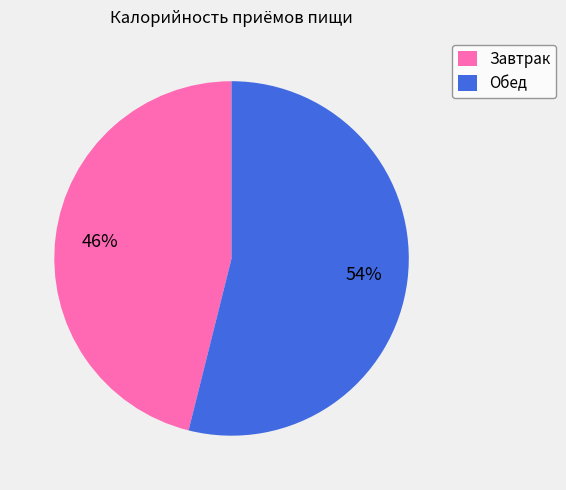

To the nearest percent, what portion does Обед represent?

54%